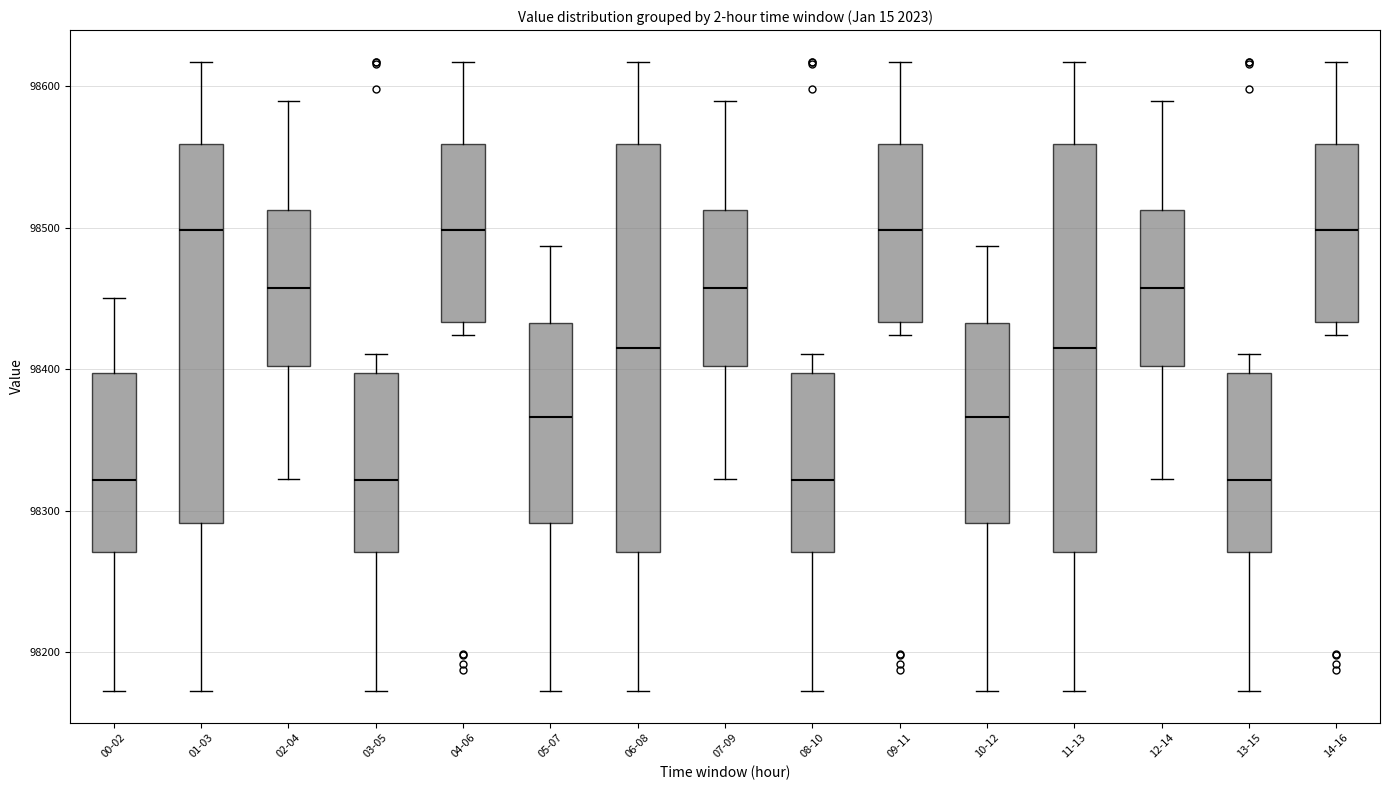

Where is the lower edge of the box for 00-02 on the y-axis? The values are not printed on the chart, so give them approximately, as read against the axis.

98270